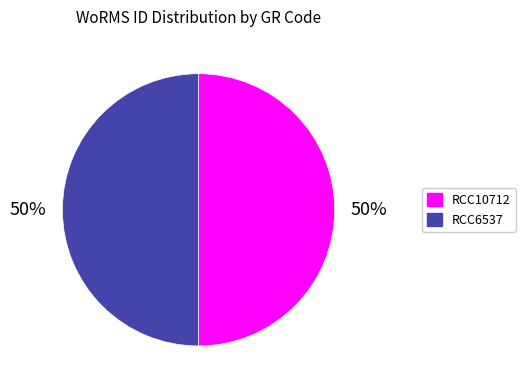

How many slices are in this pie chart?

2